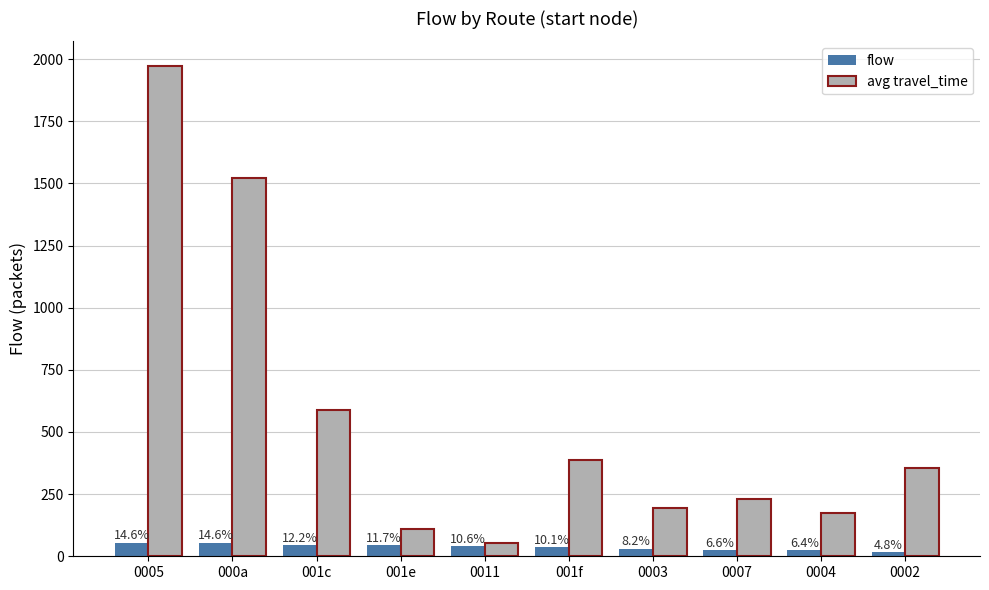

What are all the series names shown in the legend?

flow, avg travel_time